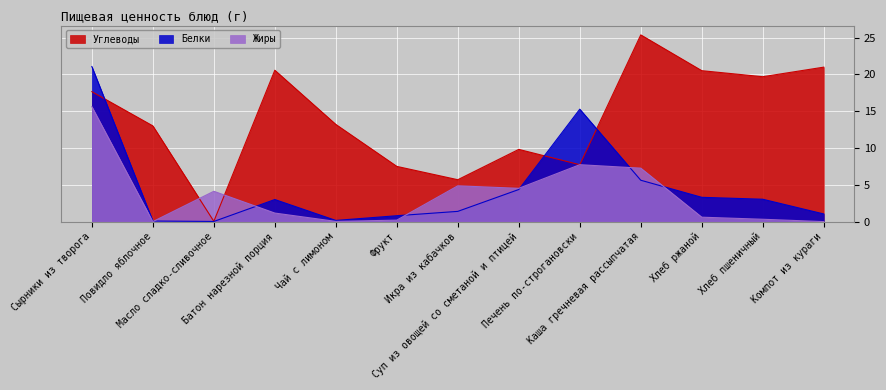

At how many categories does at least one series exceed 13?

8